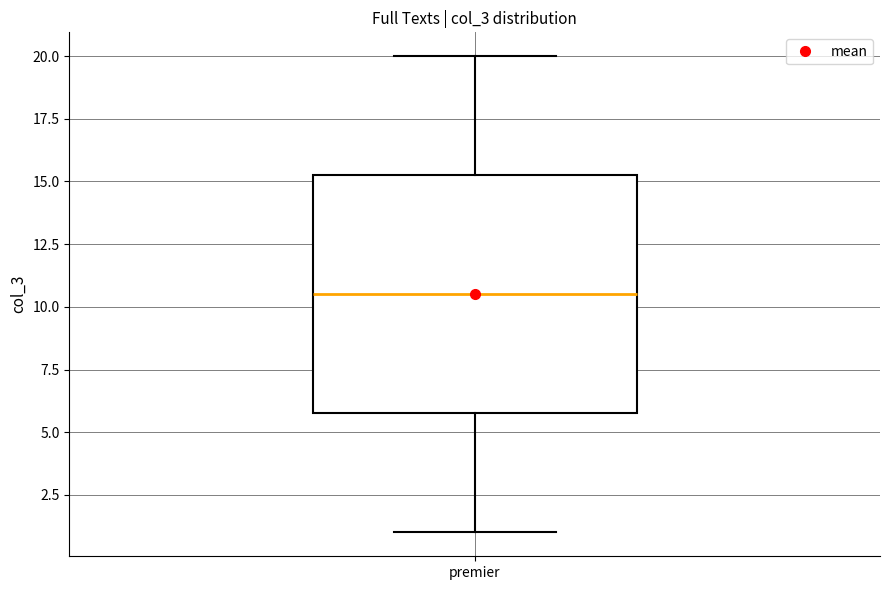

Where does the median line of the box for premier sit on the y-axis? The values are not printed on the chart, so give them approximately, as read against the axis.

10.5